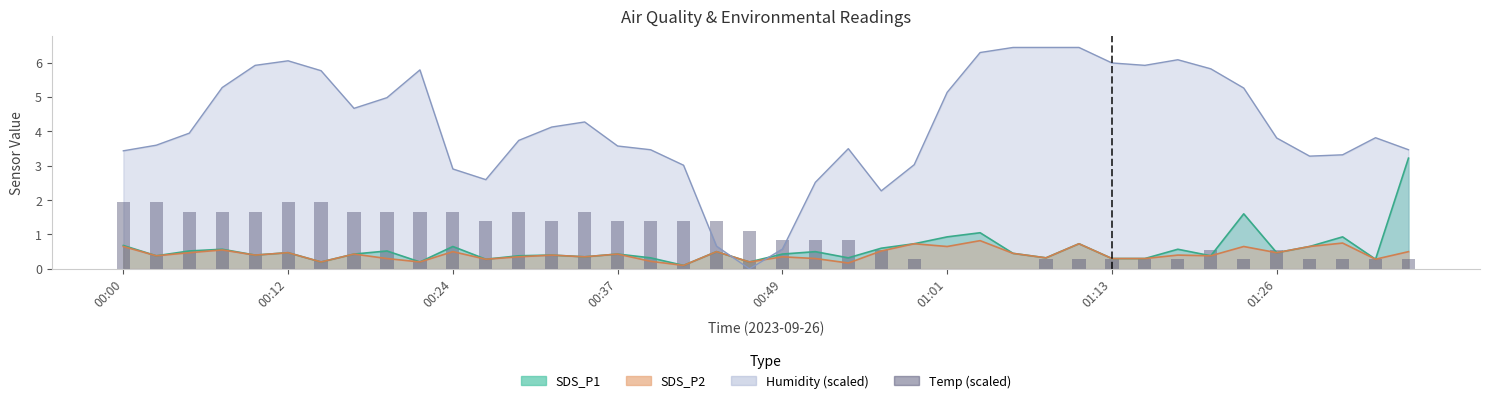

Does the chart contain any negative values?

No